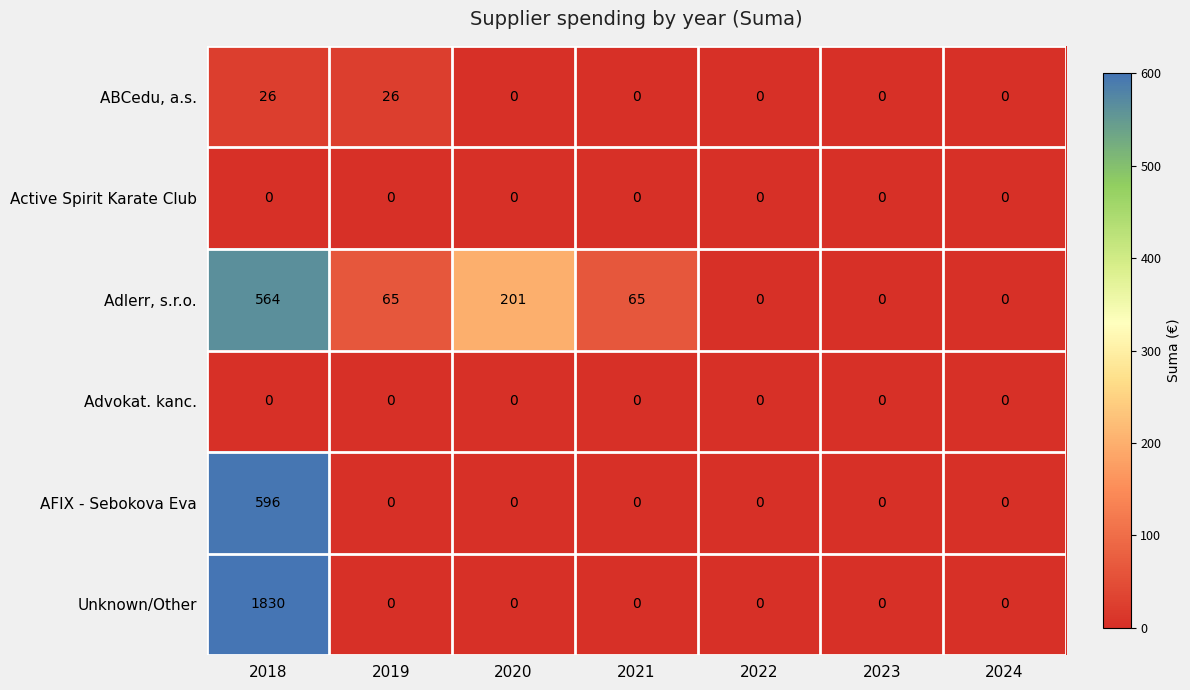

What is the difference between the highest and lowest values at 2021?

65